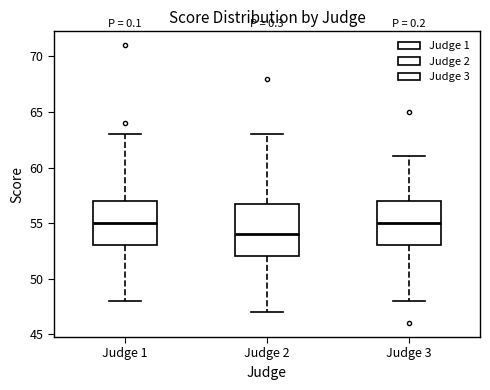

Reading left to right, read every box against the y-axis: the position of its median line, the range the box covers, and the ends of its whiskers. The values are not printed on the chart, so give them approximately, as read against the axis.

Judge 1: median 55, box 53 to 57, whiskers 48 to 63
Judge 2: median 54, box 52 to 57, whiskers 47 to 63
Judge 3: median 55, box 53 to 57, whiskers 48 to 61